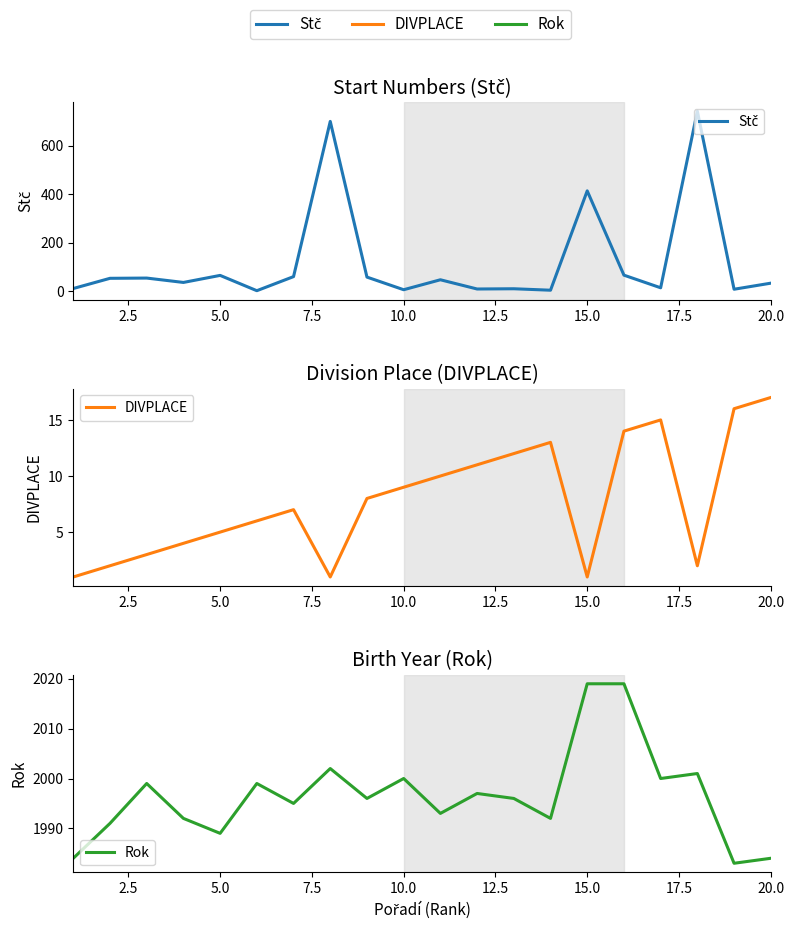

Is this an area chart (filled region under the line)?

No